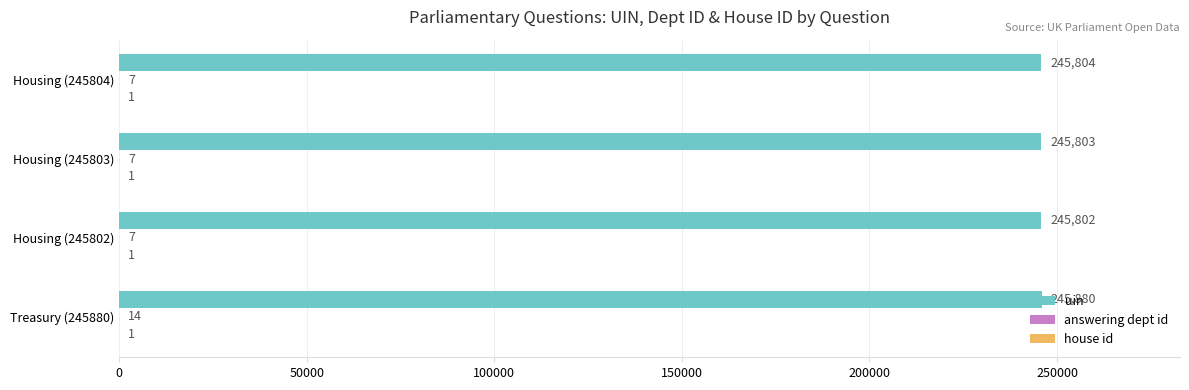

Between Housing (245802) and Housing (245804), which series saw the biggest shift?

uin